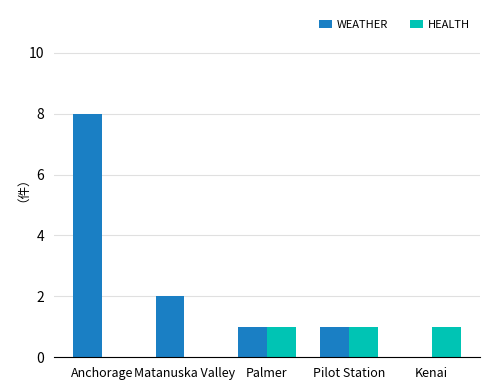

What is the maximum value for HEALTH?

1